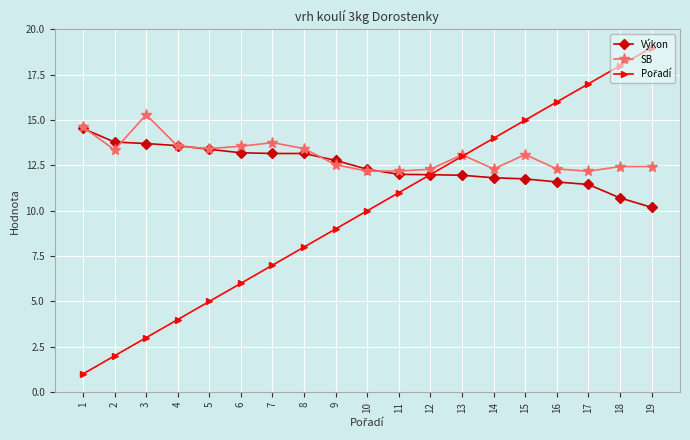

Which label corresponds to the largest value in the chart?

19